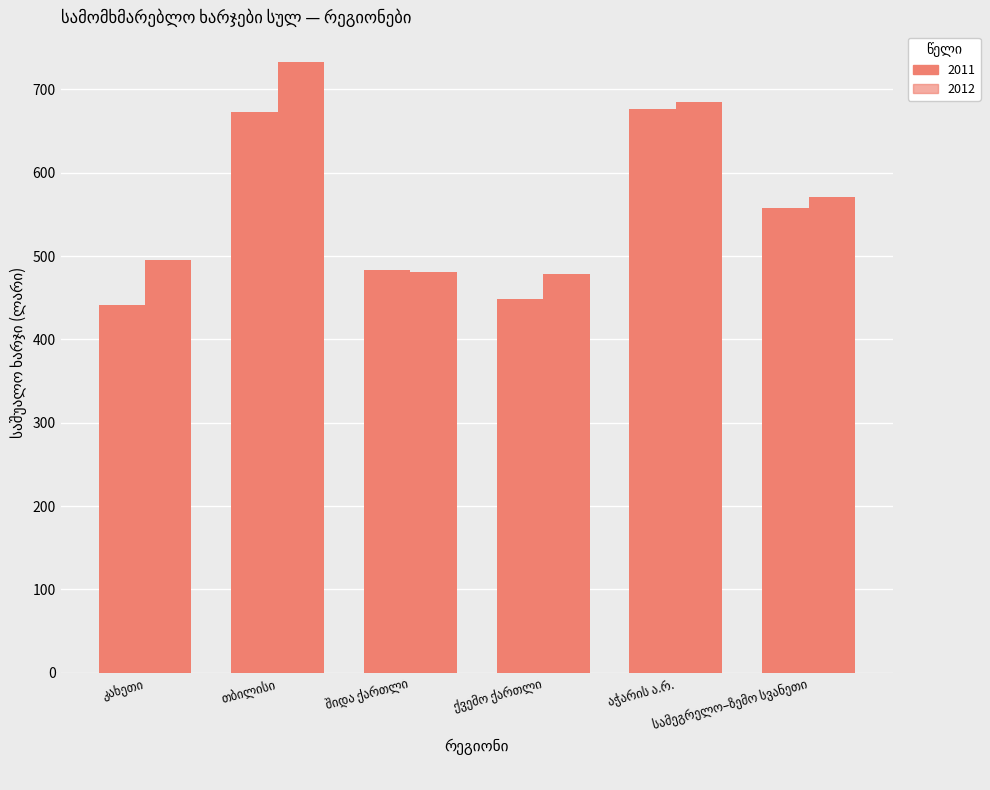

How many groups of bars are there?

6